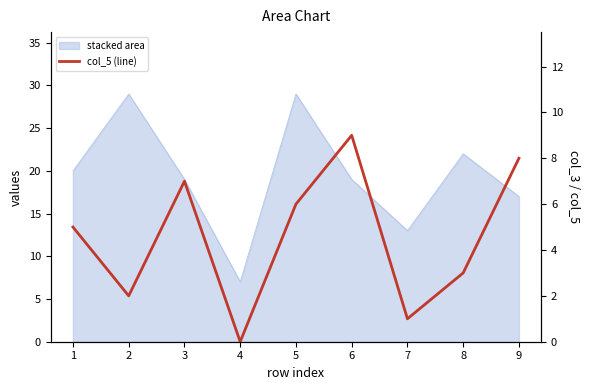

Which label corresponds to the largest value in the chart?

6